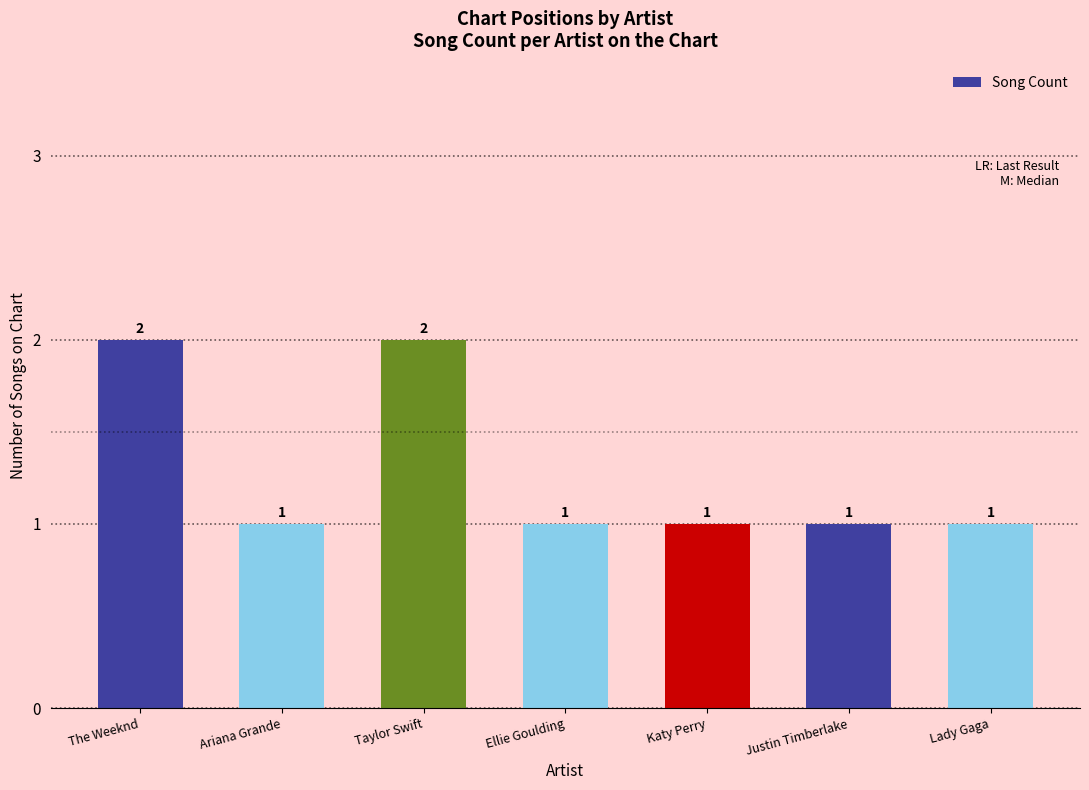

What is the maximum value shown in the chart?

2